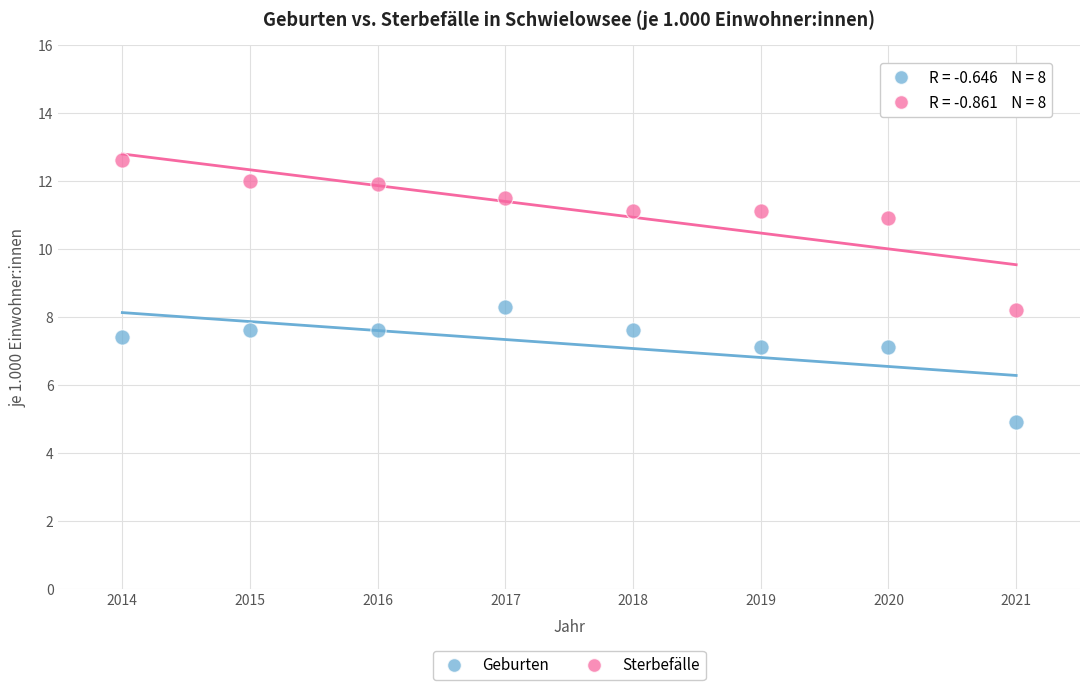

Across all data points, what is the range of Y values (max minus min)?

7.7